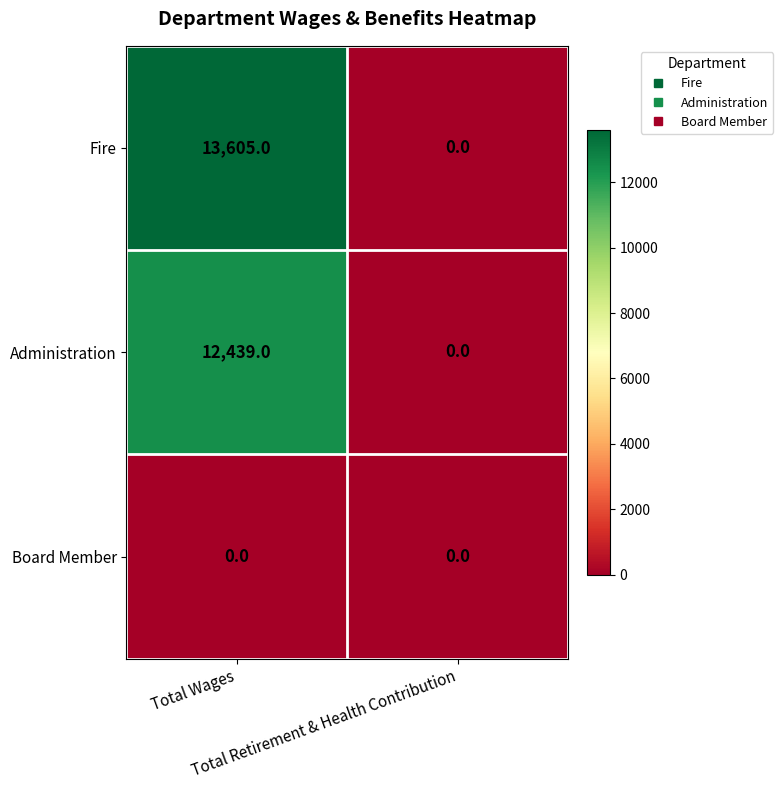

What is the maximum value for Fire?

13605